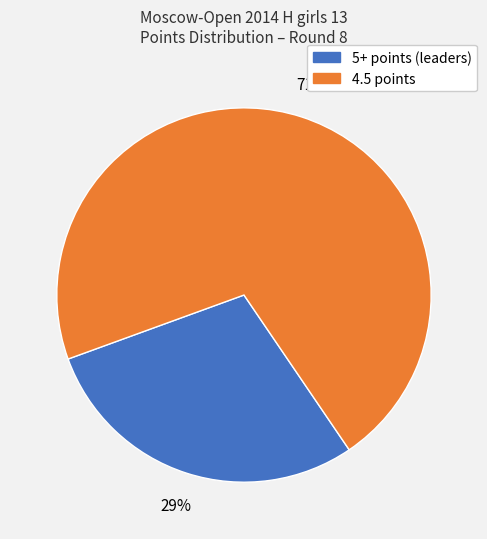

To the nearest percent, what is the average slice percentage?

50%